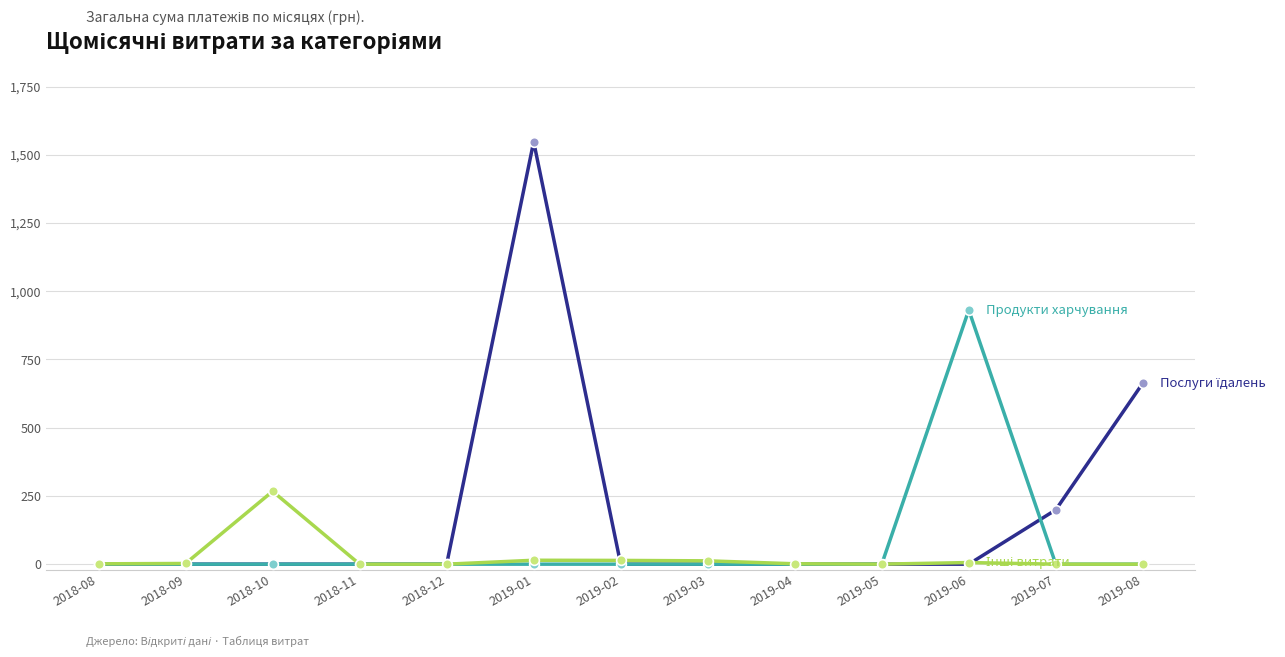

What is the label of the 5th point from the left?

2018-12